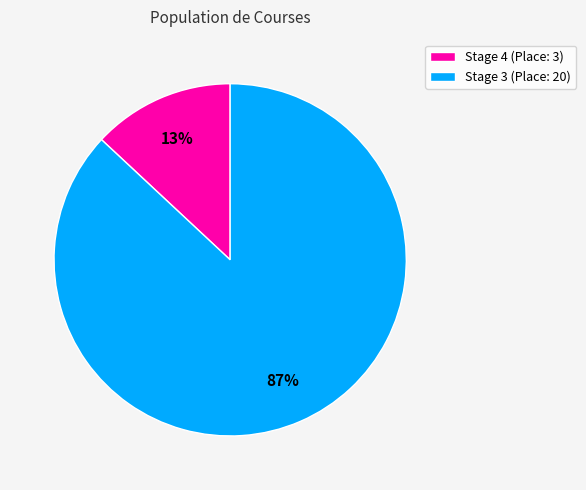

How many segments does this pie chart have?

2